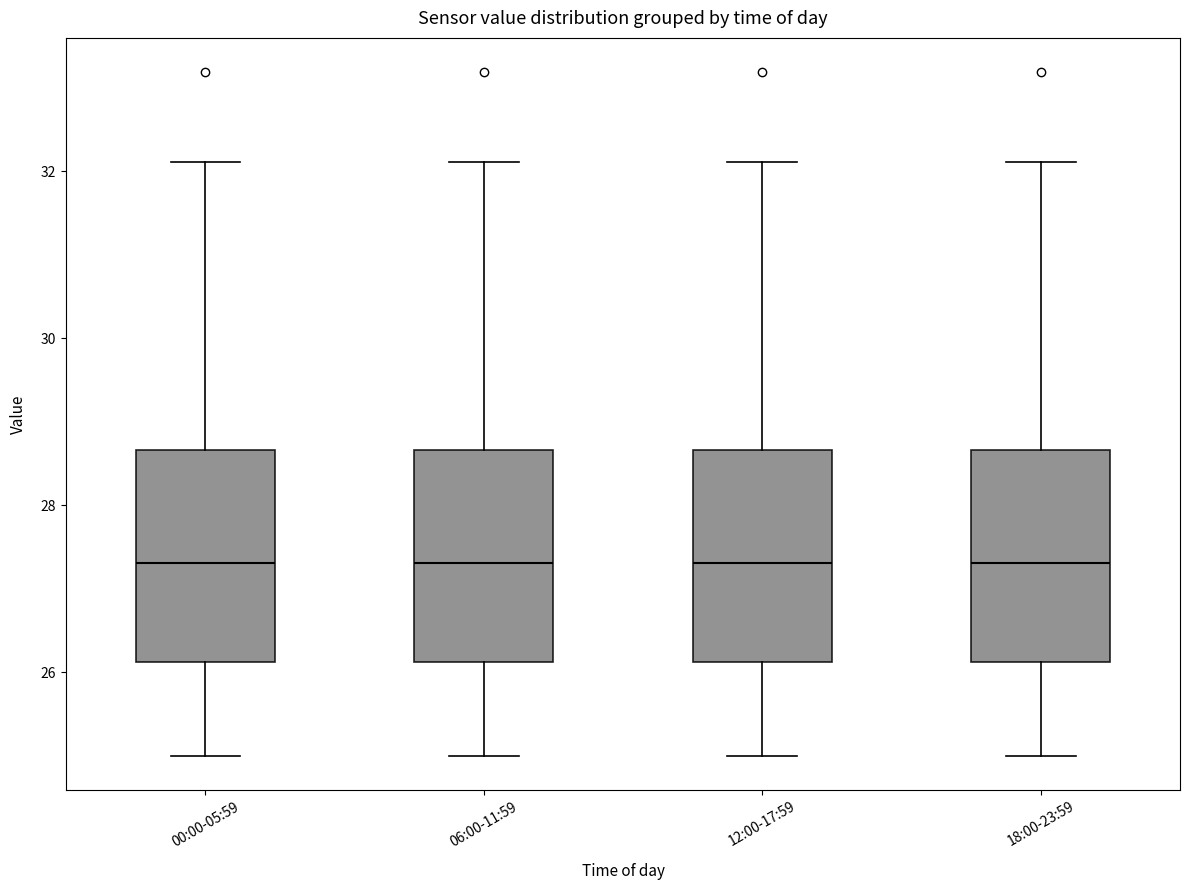

Reading left to right, transcribe this box plot: for each box, give where its median line is, the range the box spans, and where its two whiskers end, as read against the y-axis. The values are not printed on the chart, so give them approximately, as read against the axis.

00:00-05:59: median 27.4, box 26.2 to 28.6, whiskers 25.0 to 32.2
06:00-11:59: median 27.4, box 26.2 to 28.6, whiskers 25.0 to 32.2
12:00-17:59: median 27.4, box 26.2 to 28.6, whiskers 25.0 to 32.2
18:00-23:59: median 27.4, box 26.2 to 28.6, whiskers 25.0 to 32.2